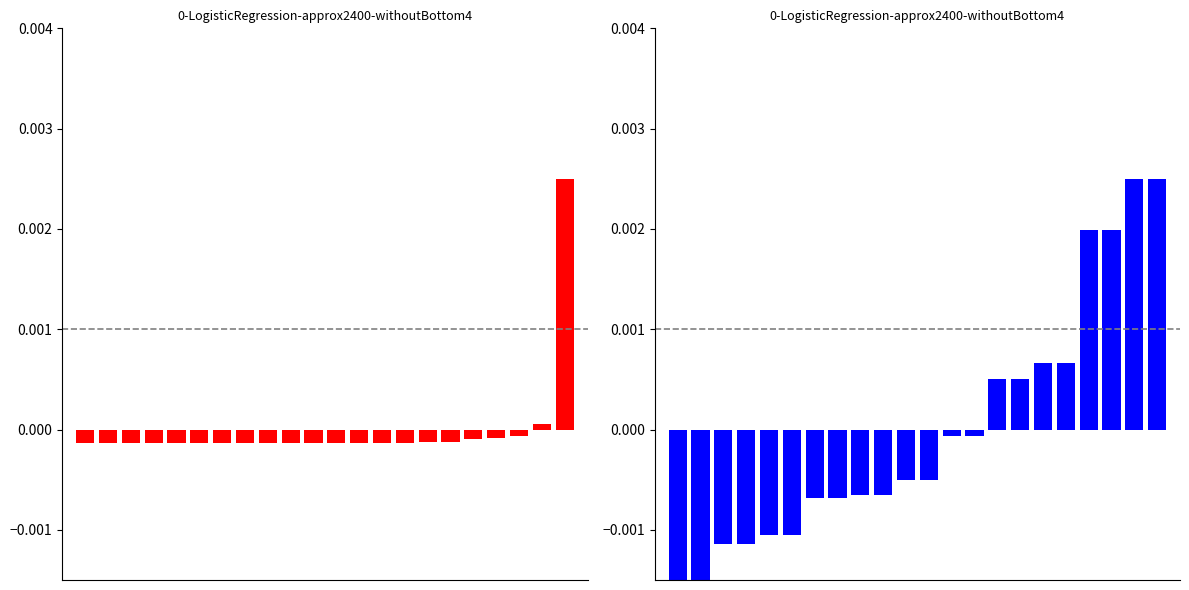

Between 14 and 21, which series saw the biggest shift?

off_set